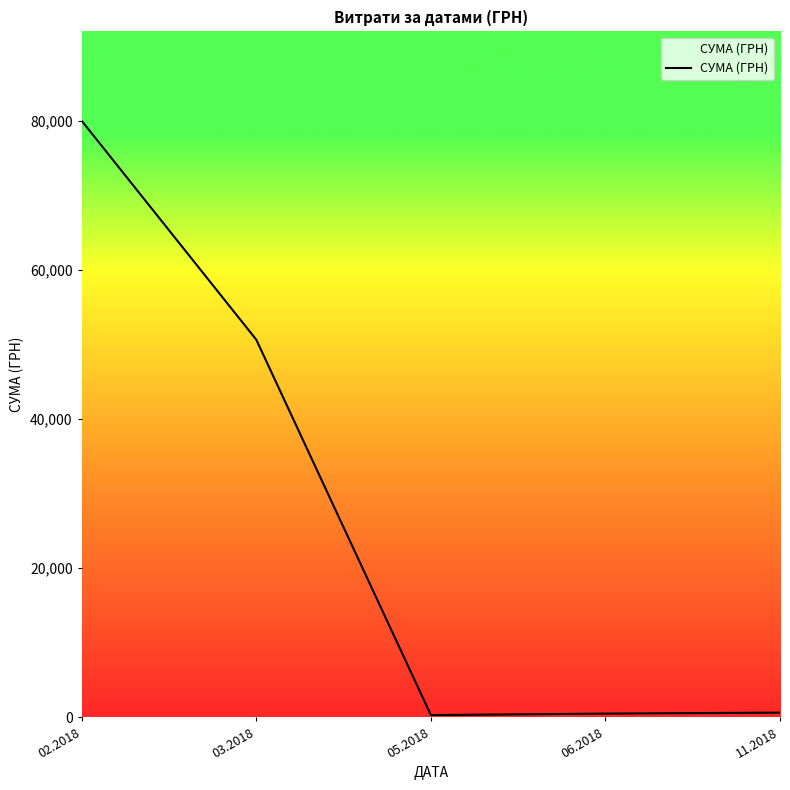

What is the difference between the maximum and second lowest values?

79451.2